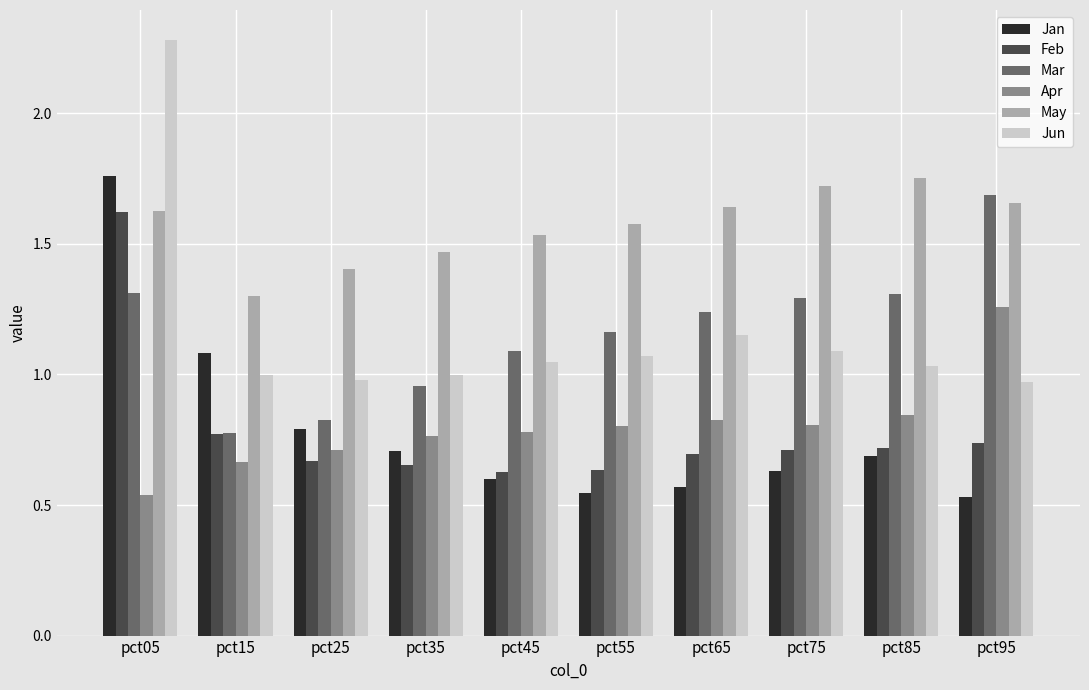

What is the sum of all Jan values?

7.9